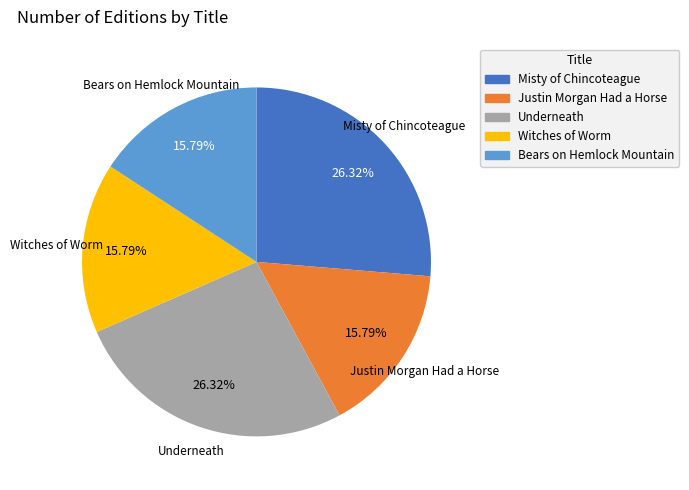

What is the ratio of the value at Misty of Chincoteague to the value at Underneath?

1.0